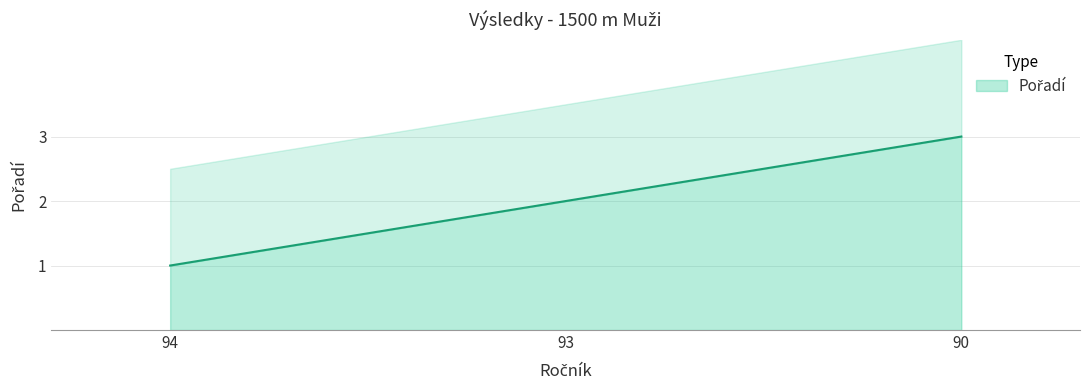

What is the average value?

2